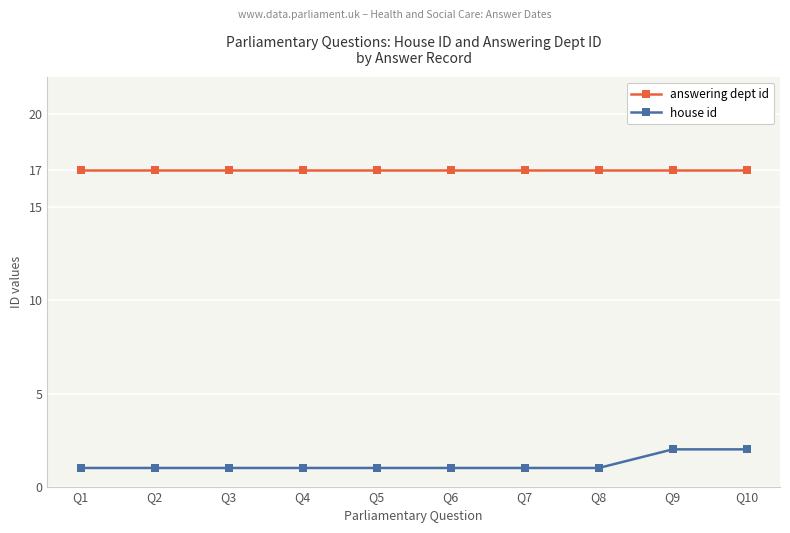

What is the total value across all series at Q10?

19